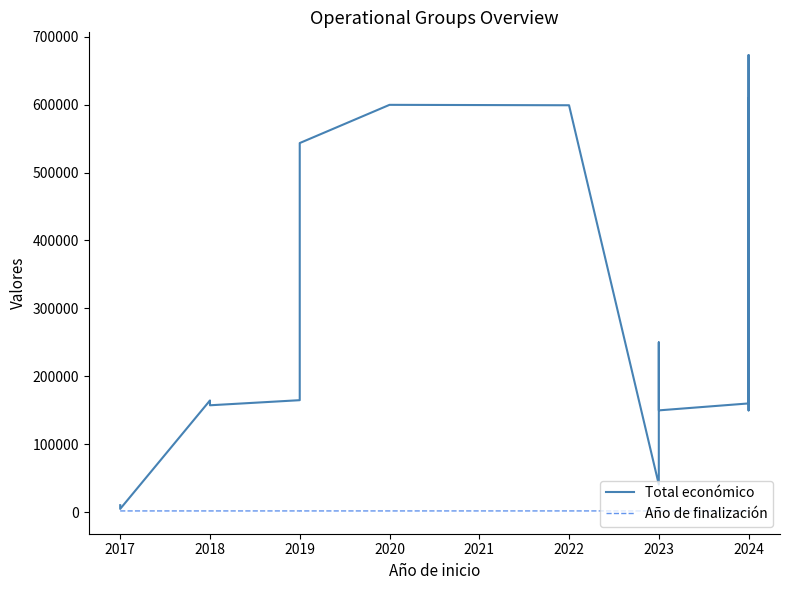

The value of Año de finalización at 2023 is 2802. True or false?

False